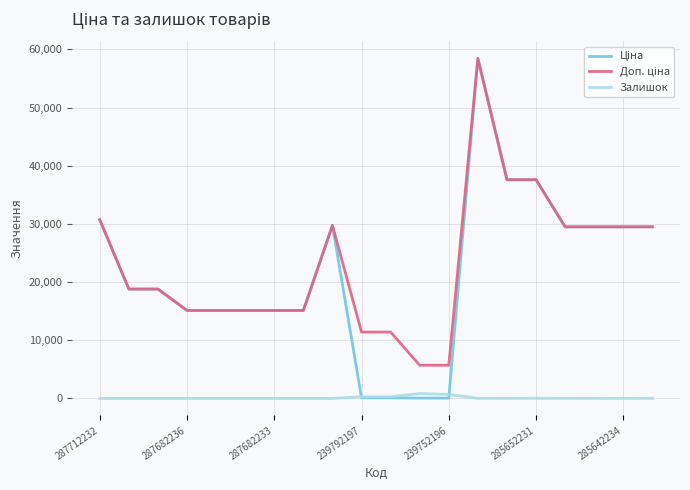

What is the greatest value displayed?

58426.5